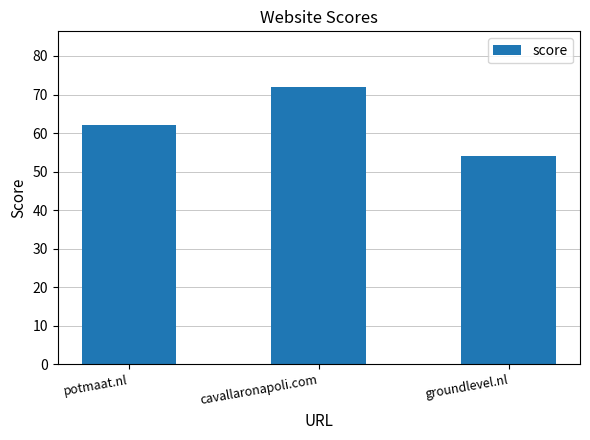

Which label corresponds to the smallest value in the chart?

groundlevel.nl